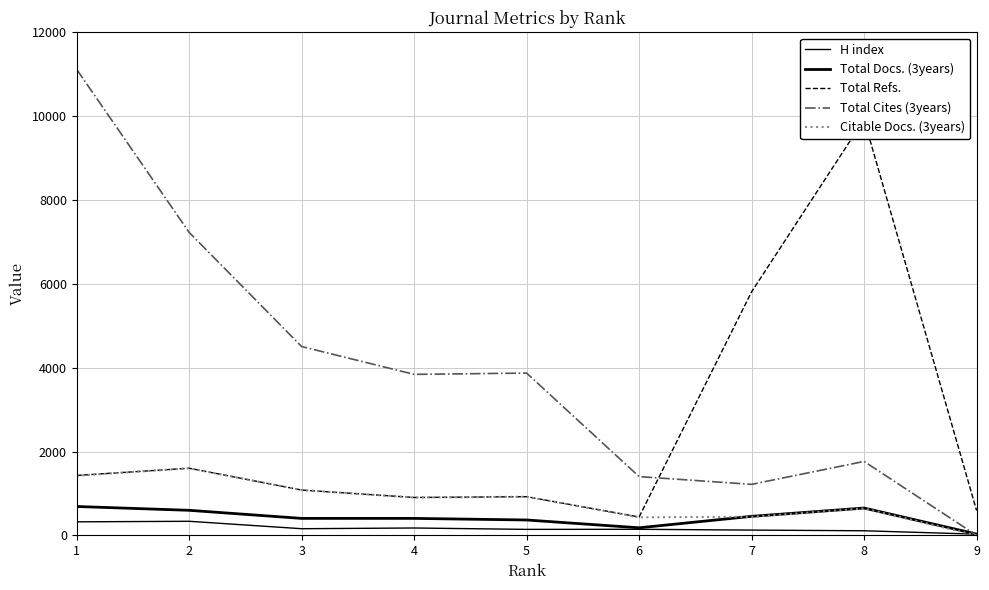

What are all the series names shown in the legend?

H index, Total Docs. (3years), Total Refs., Total Cites (3years), Citable Docs. (3years)